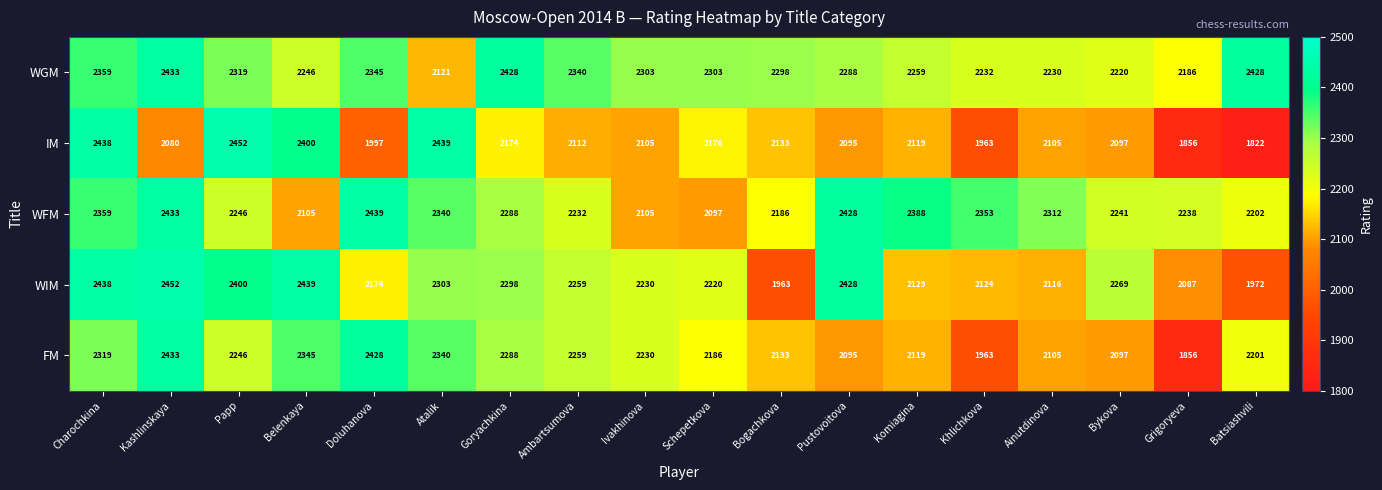

How many categories are shown in the chart?

18